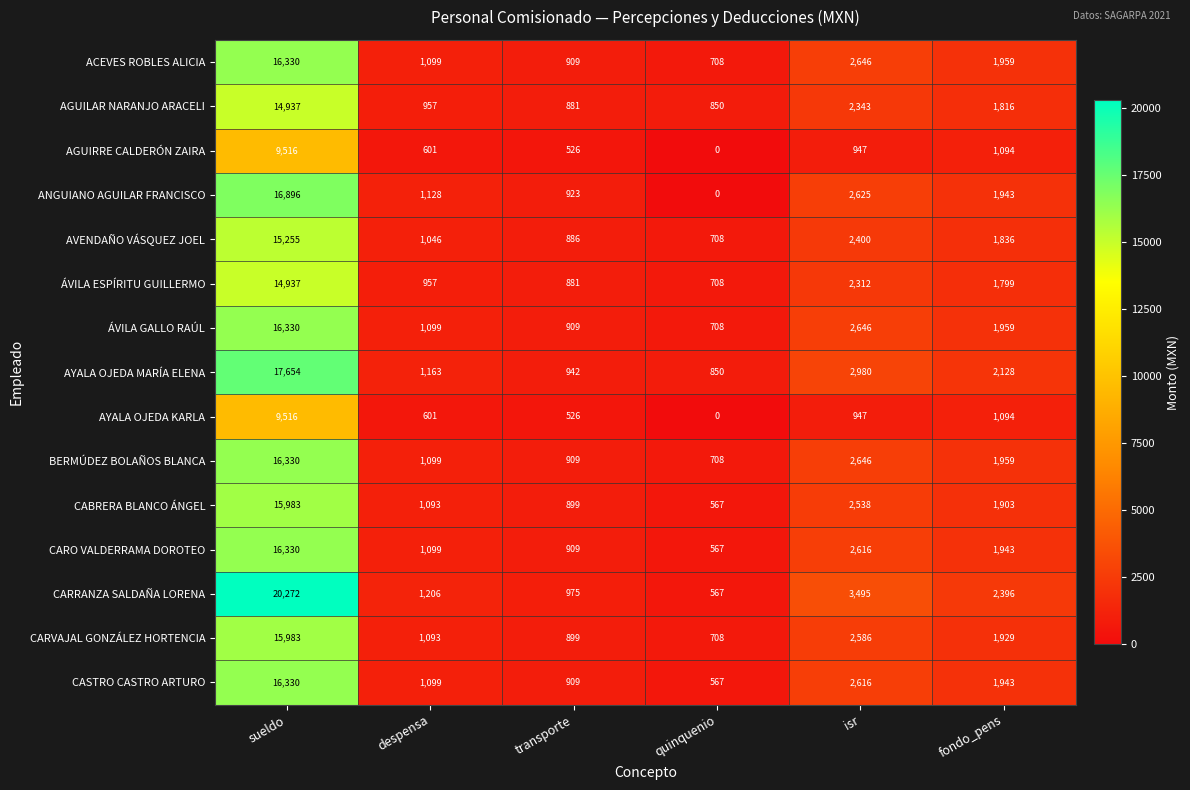

Rank the categories by ACEVES ROBLES ALICIA value from lowest to highest.

quinquenio, transporte, despensa, fondo_pens, isr, sueldo